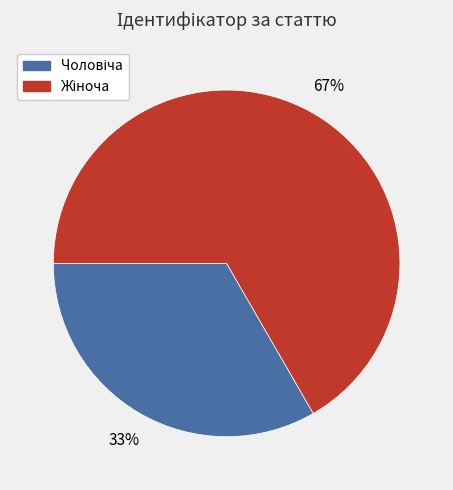

Is there any slice that represents more than half of the pie?

Yes